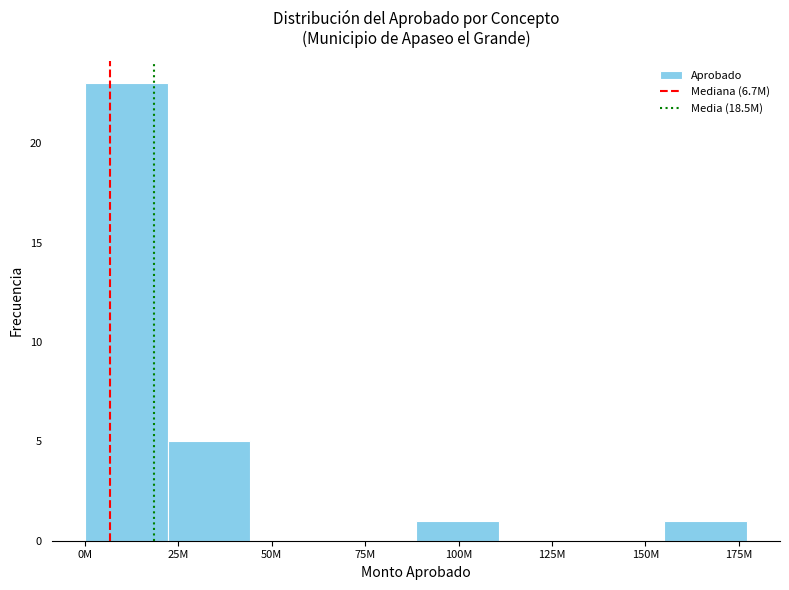

Reading right to left, extract all data points from this chart.

175M=1	150M=0	125M=0	100M=1	75M=0	50M=0	25M=5	0M=23